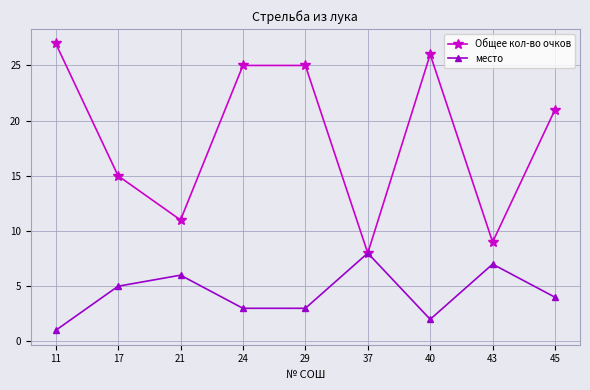

How many interior local valleys does the Общее кол-во очков series have?

3